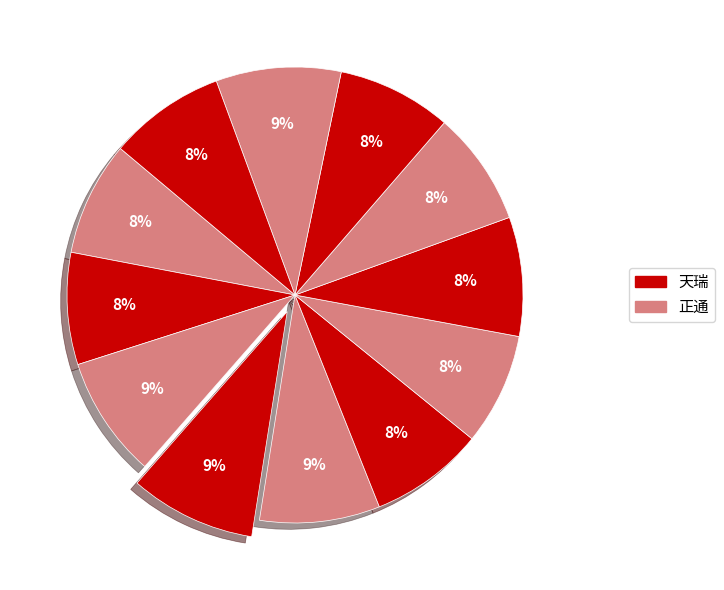

How many segments does this pie chart have?

12